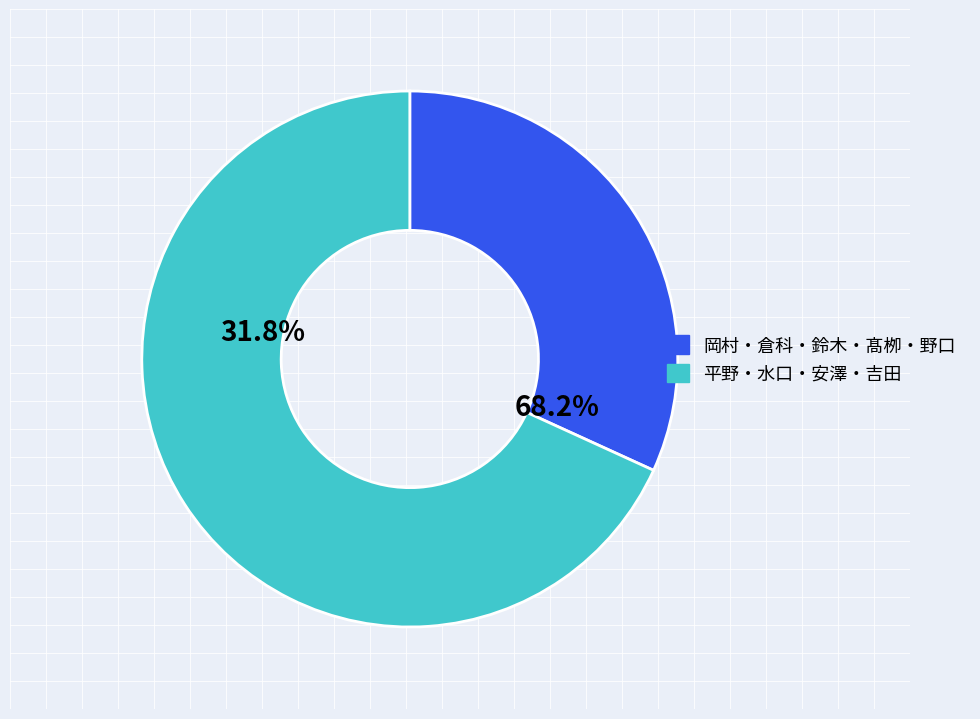

What percentage do 野口 直樹 and 安澤 幹人 together represent?

20.5%